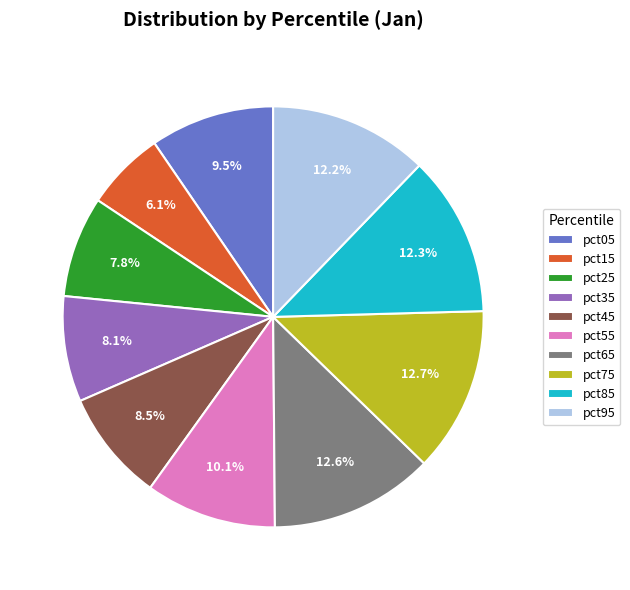

To the nearest percent, what is the average slice percentage?

10%